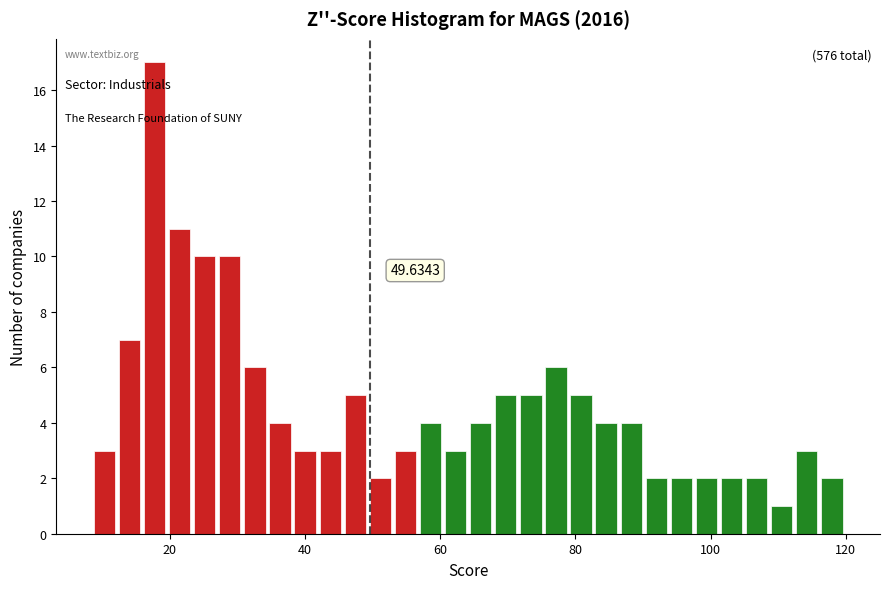

Around what value on the x-axis is the tallest bar? Give the approximate position of its centre, as read against the axis.

18